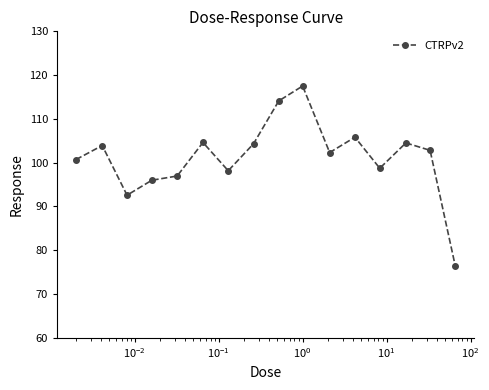

What is the average value?

101.2